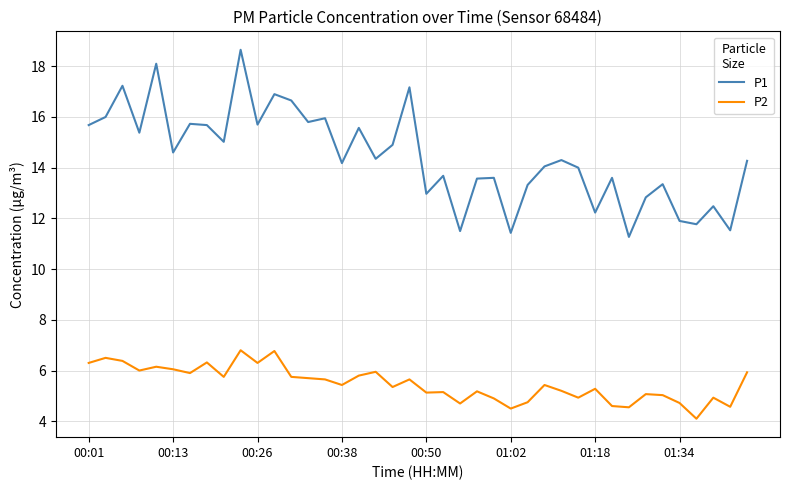

True or false: P1 and P2 intersect in this chart.

False